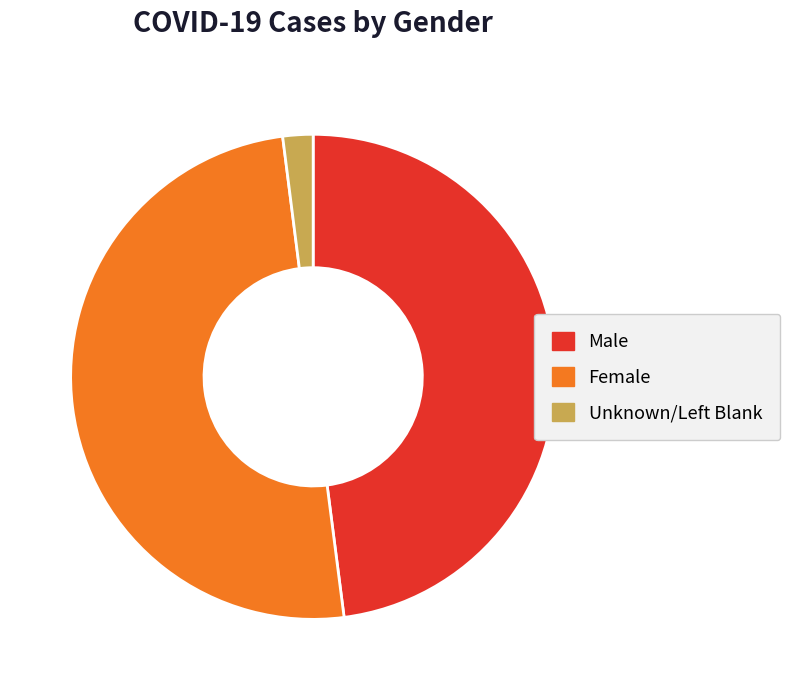

Is it true that Female is 43% of the pie?

False